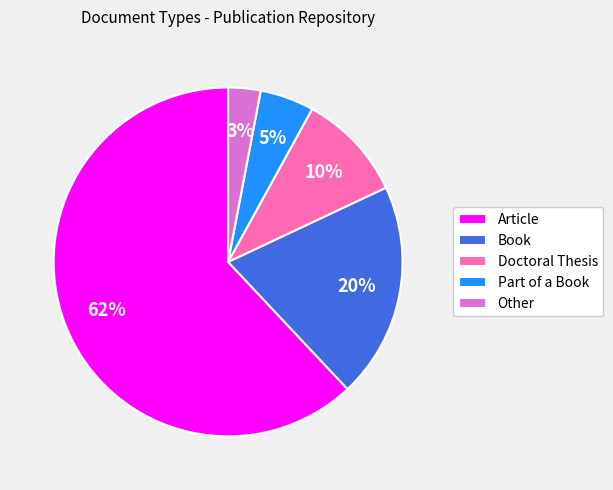

How many segments does this pie chart have?

5